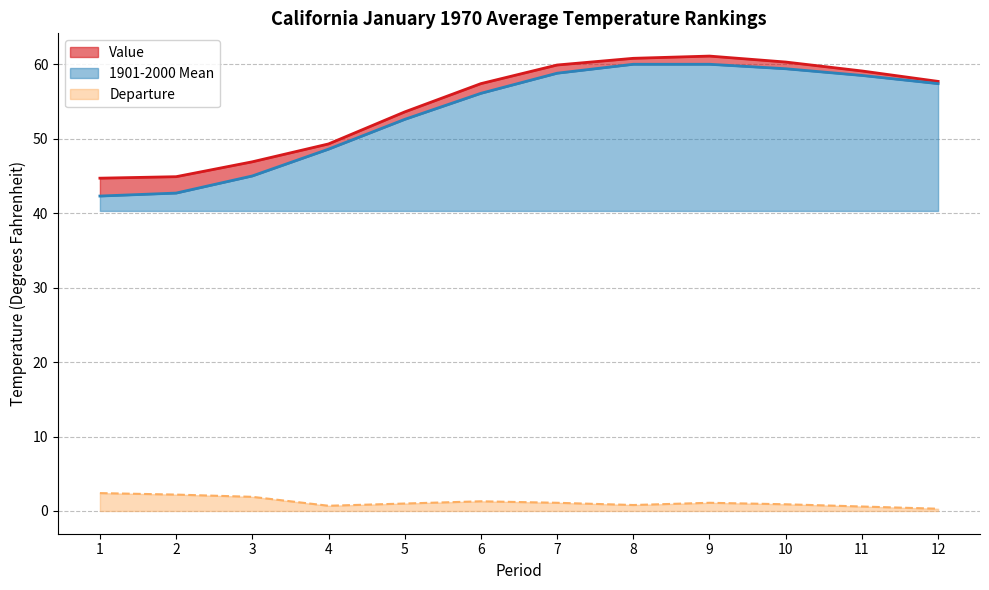

Which series has the largest total across all categories?

Value